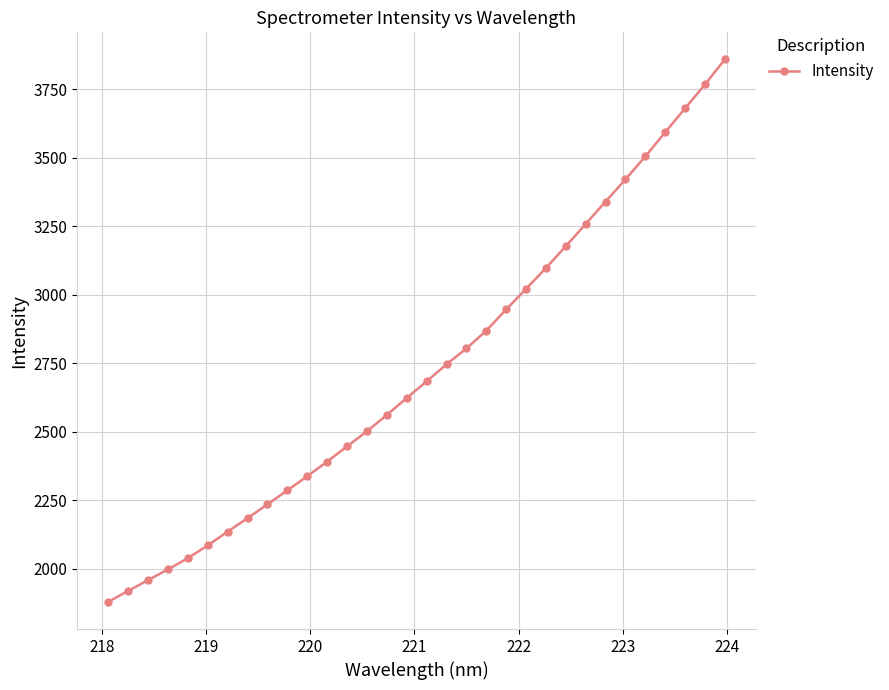

What is the sum of all values?

87327.9